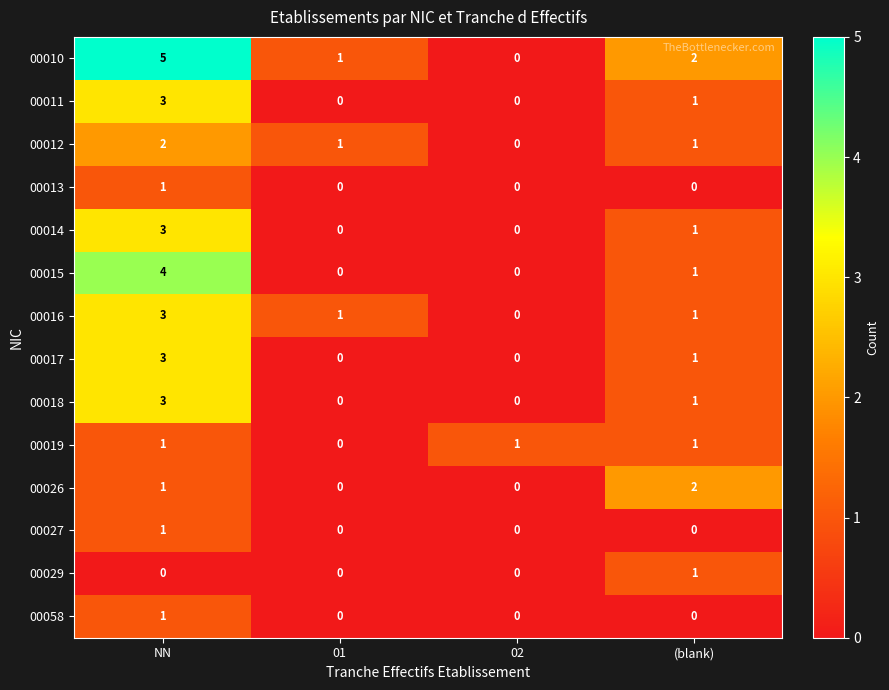

Is it true that 00017 equals 1 at 02?

False